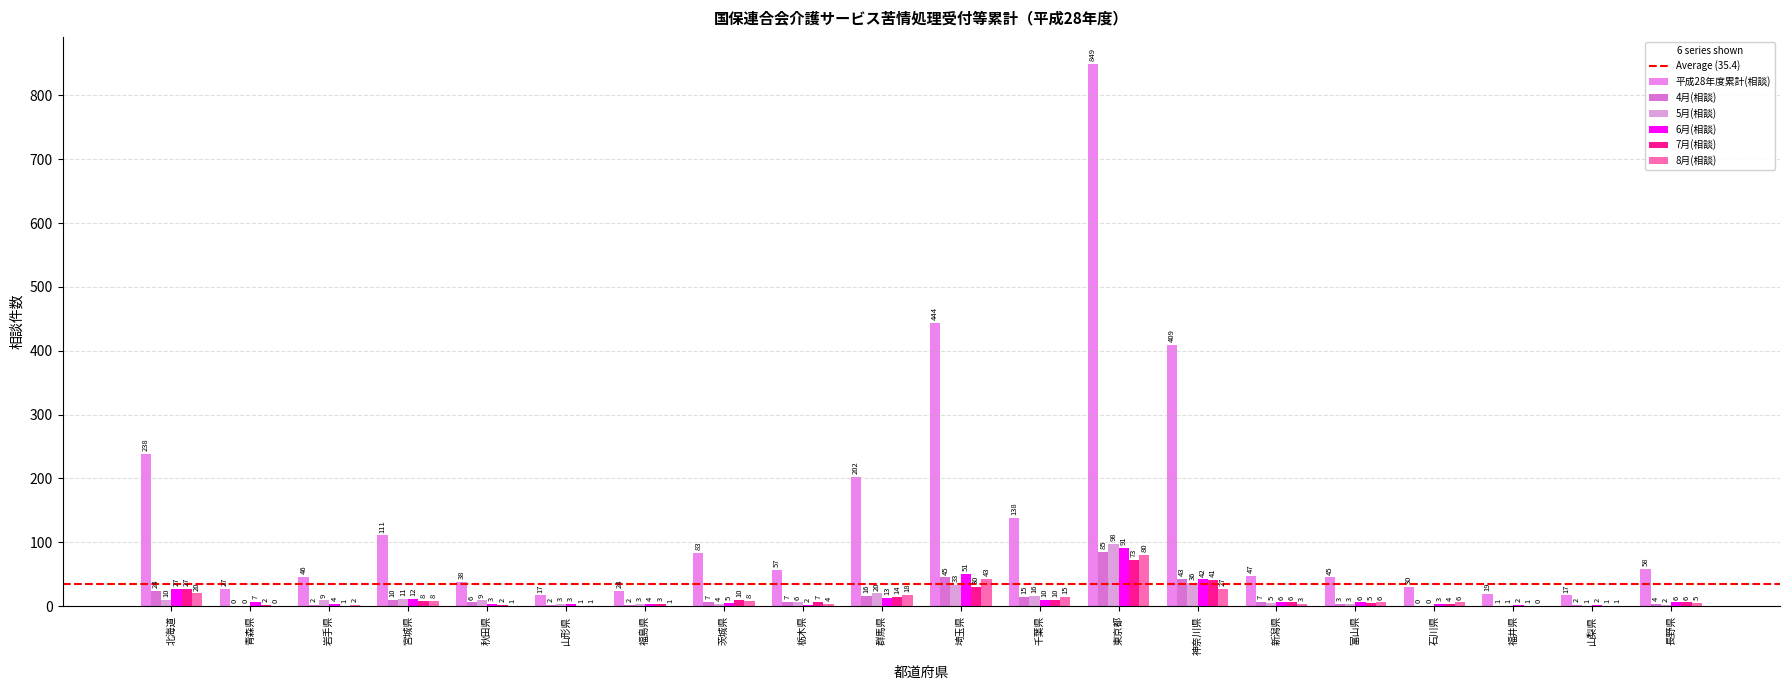

Reading left to right, what are all the values shown in this chart?

平成28年度累計(相談): 238	27	46	111	38	17	24	83	57	202	444	138	849	409	47	45	30	19	17	58
4月(相談): 24	0	2	10	6	2	2	7	7	16	45	15	85	43	7	3	0	1	2	4
5月(相談): 10	0	9	11	9	3	3	4	6	20	33	16	98	36	5	3	0	1	1	2
6月(相談): 27	7	4	12	3	3	4	5	2	13	51	10	91	42	6	6	3	2	2	6
7月(相談): 27	2	1	8	2	1	3	10	7	14	30	10	73	41	6	5	4	1	1	6
8月(相談): 20	0	2	8	1	1	1	8	4	18	43	15	80	27	3	6	6	0	1	5